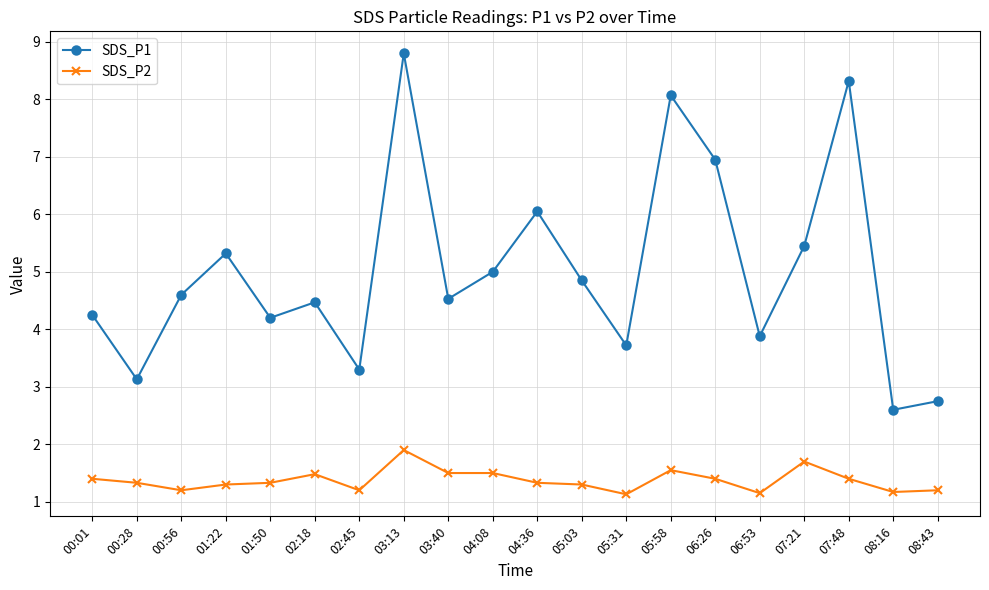

At which category does SDS_P1 reach its first local valley?

00:28